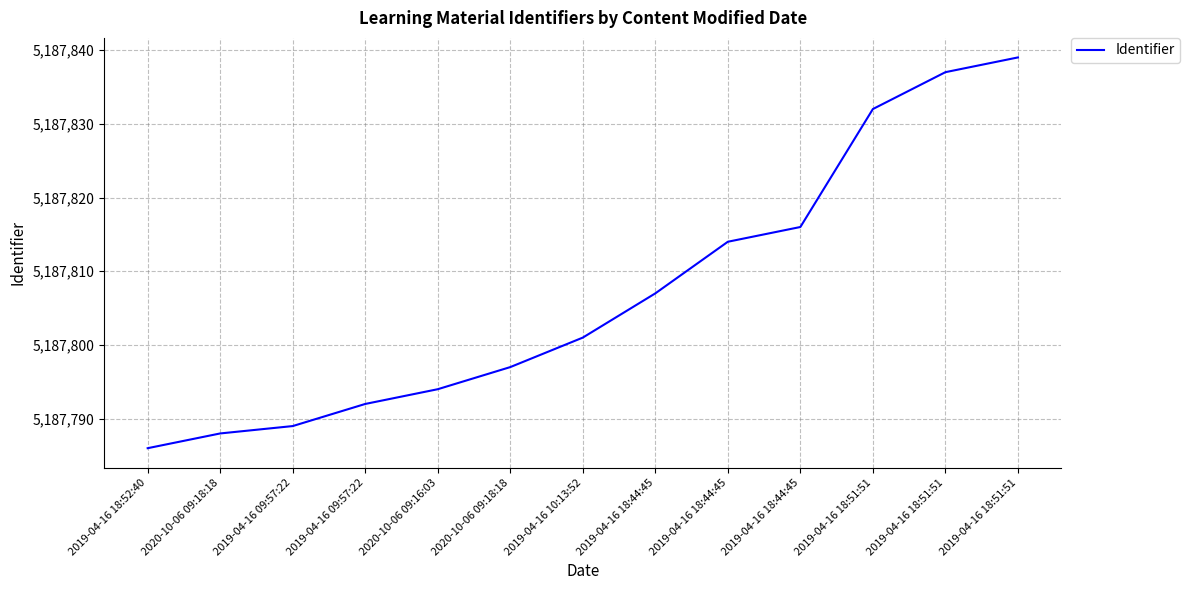

What is the maximum value shown in the chart?

5187839